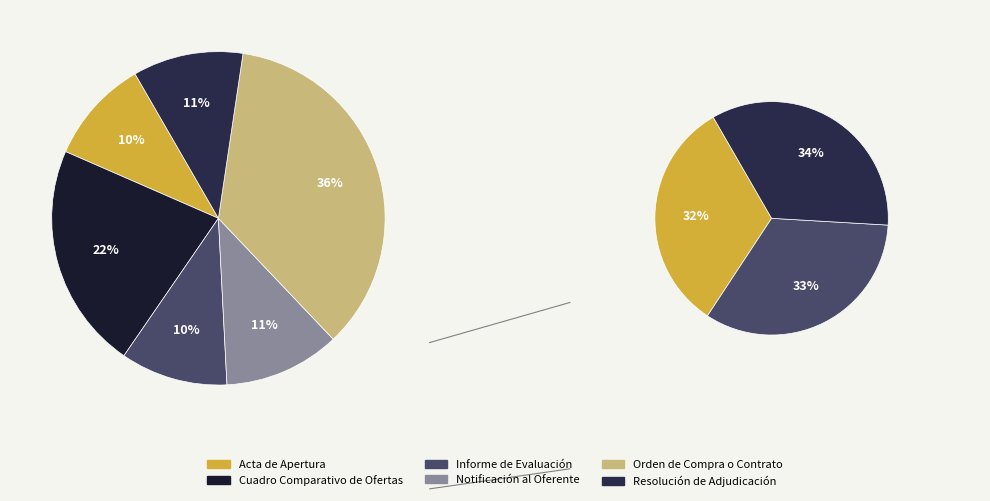

Between Cuadro Comparativo de Ofertas and Orden de Compra o Contrato, which is larger?

Orden de Compra o Contrato